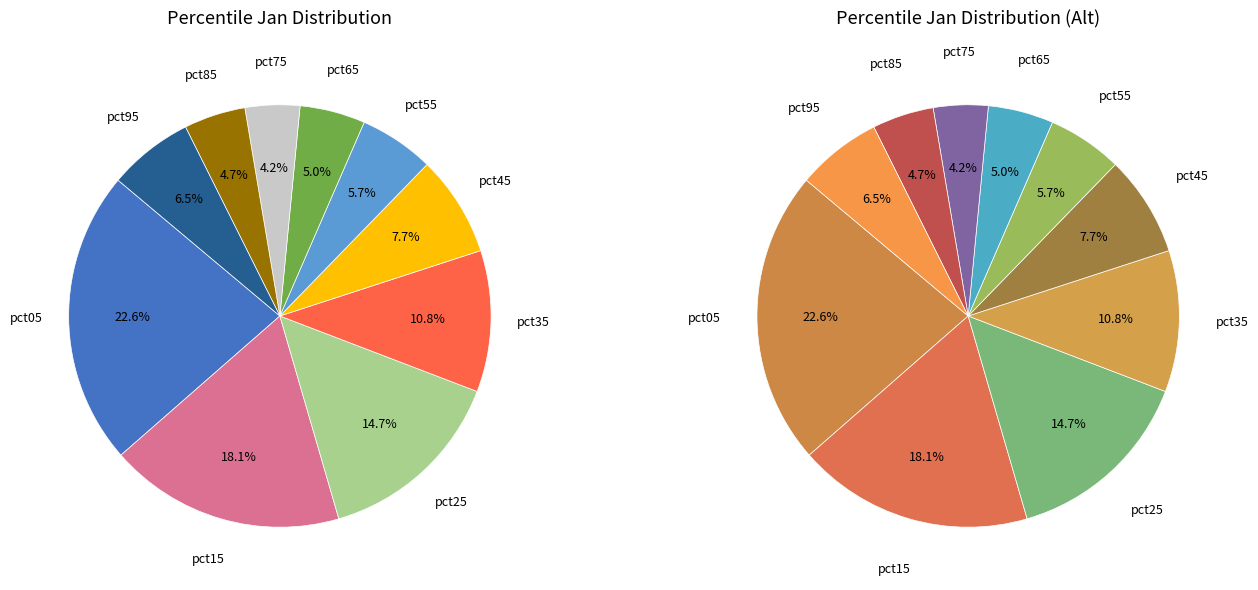

Count the number of slices in the pie.

10